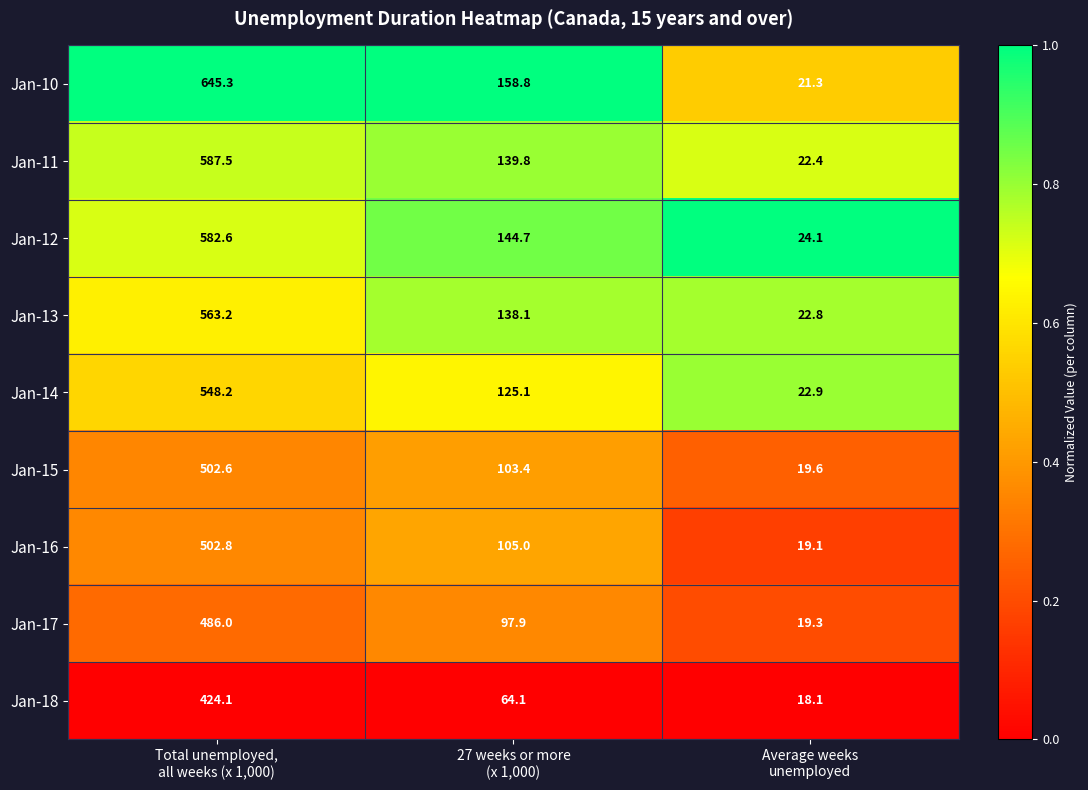

What is the maximum value for Jan-14?

548.2